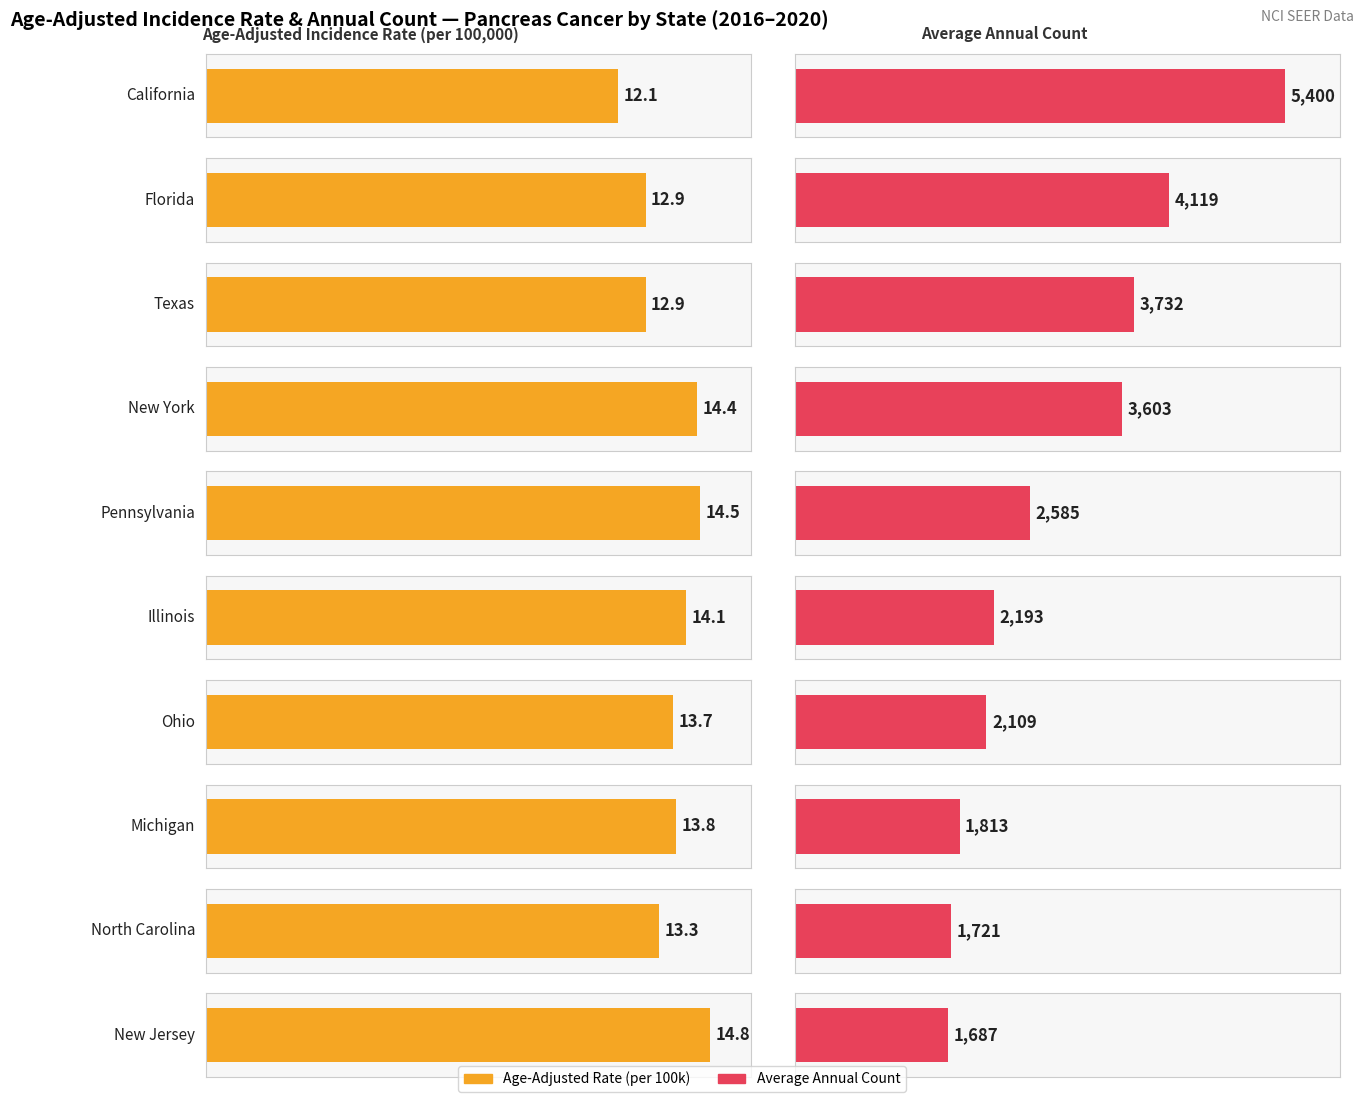

What is the difference between the maximum and minimum values in the Average Annual Count series?

3713.0